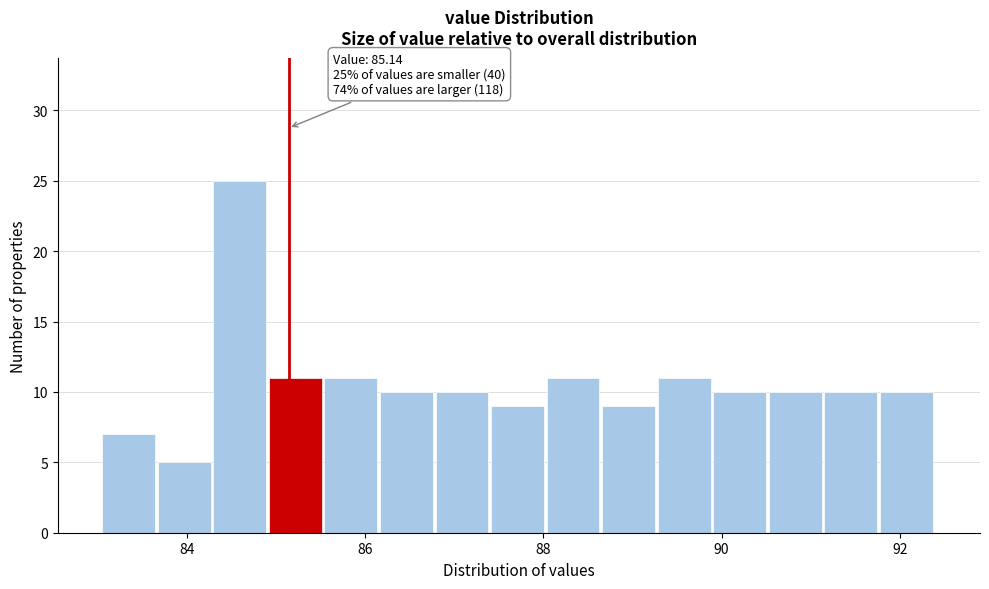

Around what value on the x-axis is the tallest bar? Give the approximate position of its centre, as read against the axis.

84.6